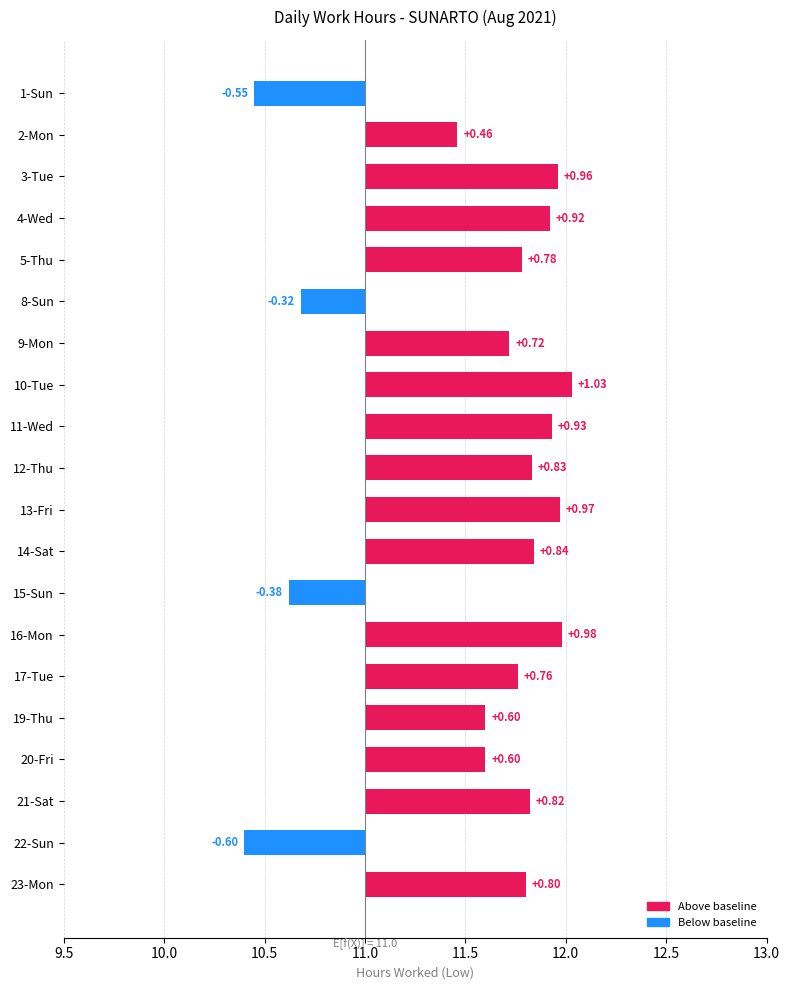

Are the bars horizontal?

Yes